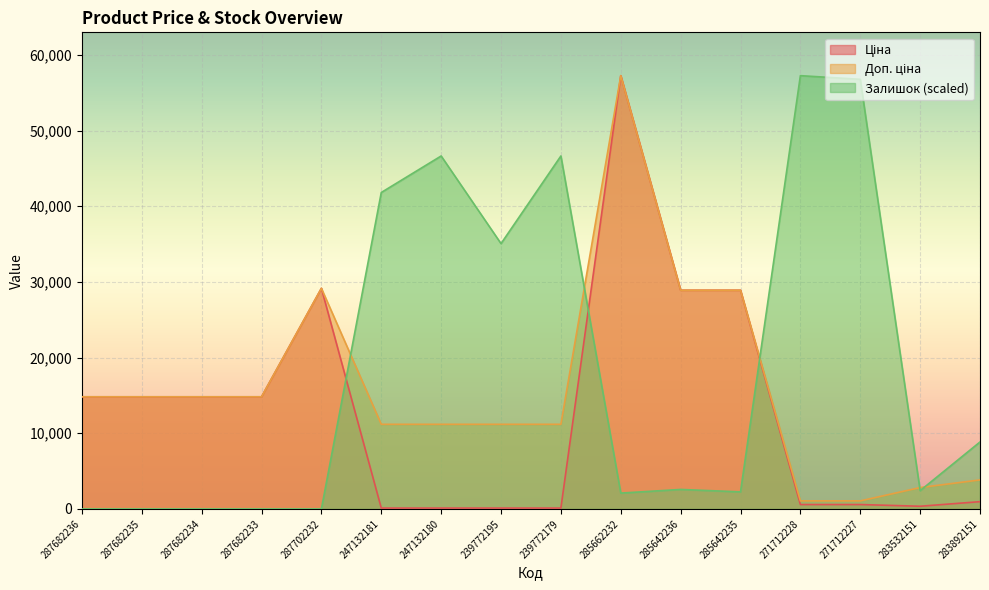

How many data points does each series have?

16